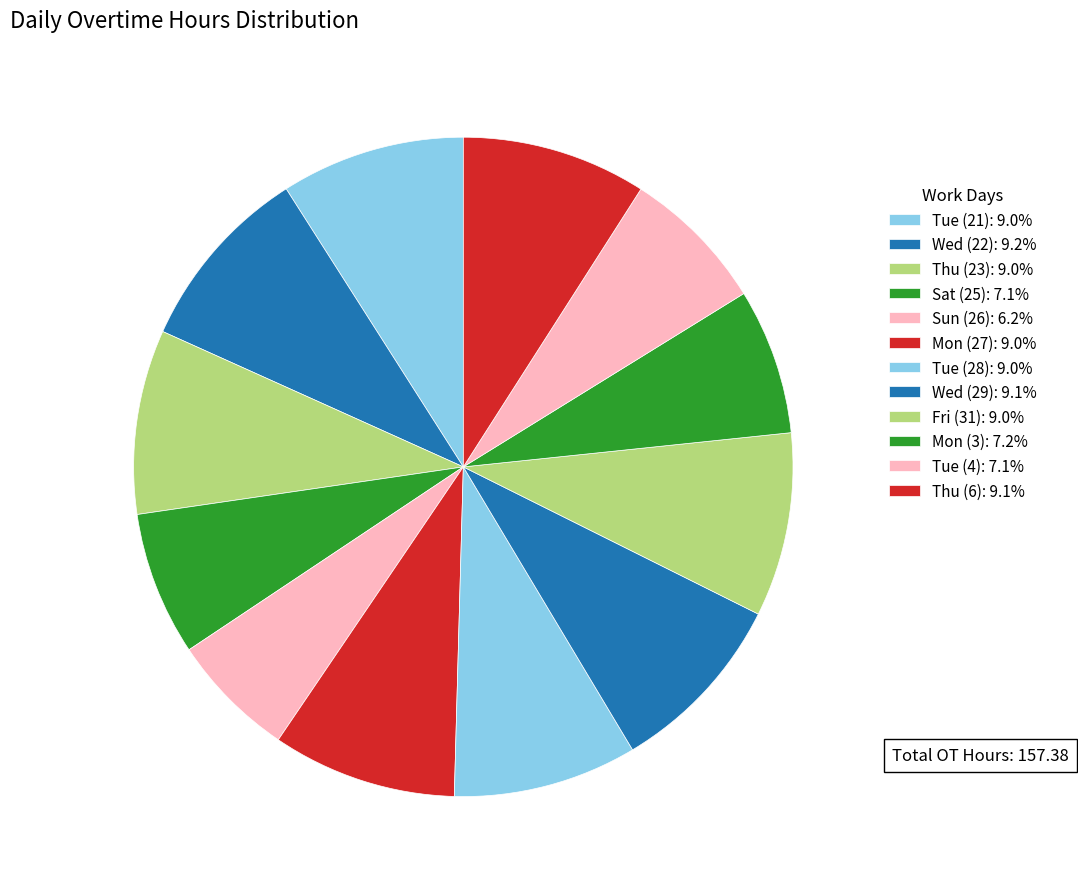

How many slices are in this pie chart?

12